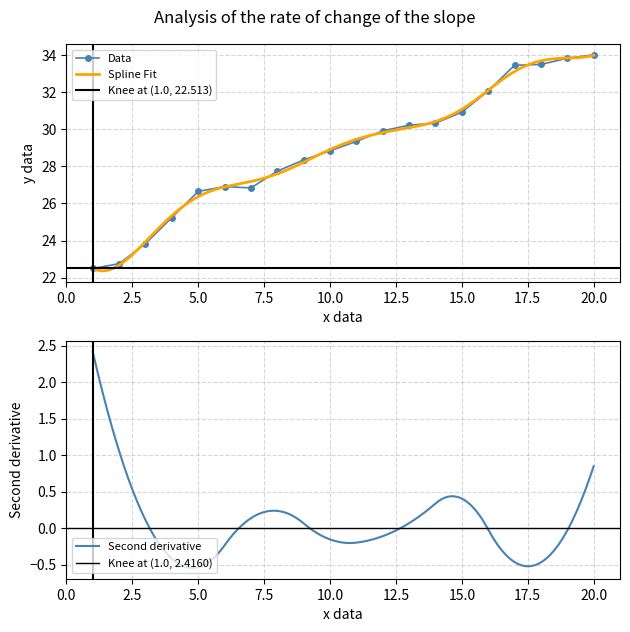

How many data points are above 29?

10